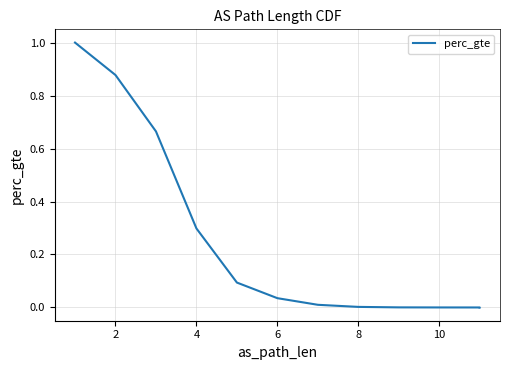

Does the chart display data point markers on the line(s)?

No